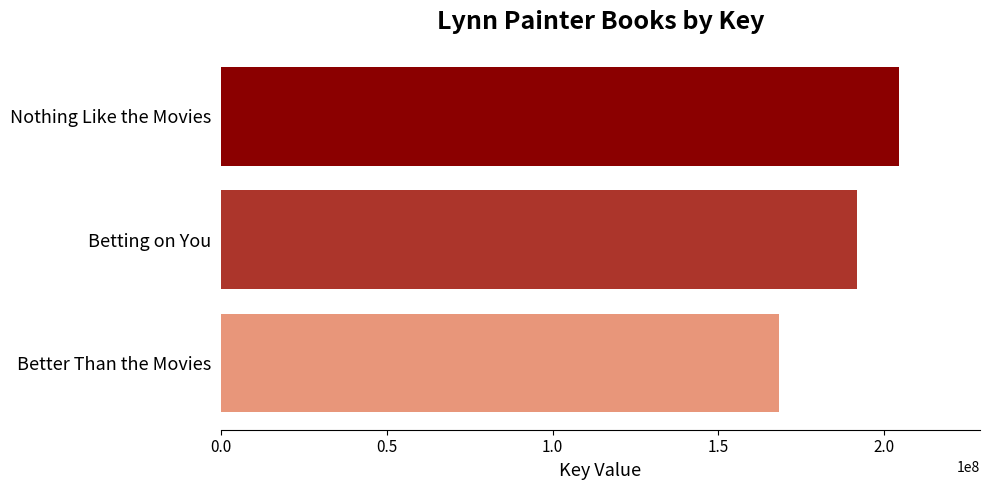

Which has a higher value, Nothing Like the Movies or Better Than the Movies?

Nothing Like the Movies